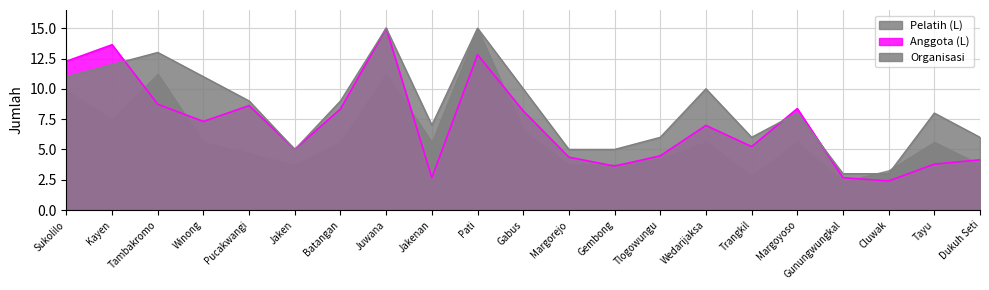

Is the value of Organisasi at Winong greater than the value of Pelatih (L) at Gembong?

Yes